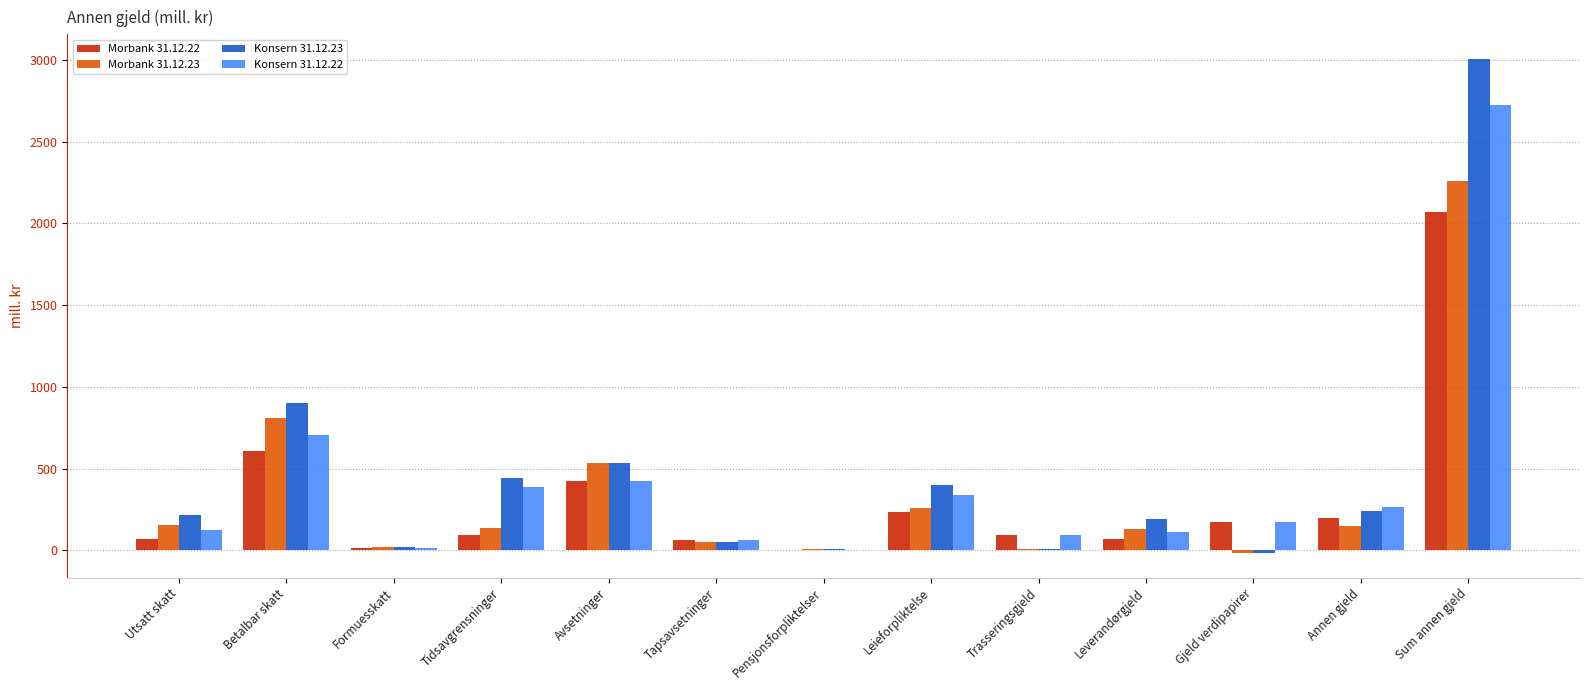

Between Leieforpliktelse and Gjeld verdipapirer, which series saw the biggest shift?

Konsern 31.12.23